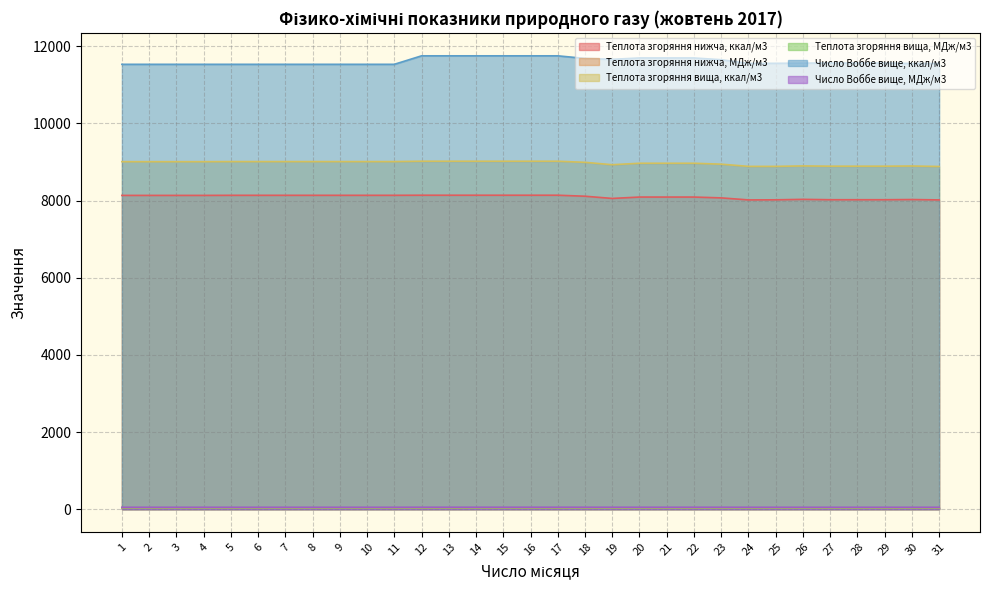

Count the number of categories in the chart.

31